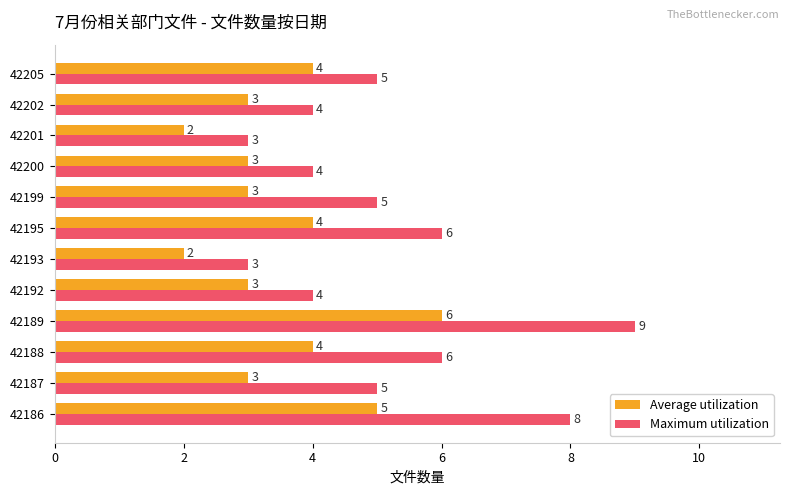

What value does the Average utilization series have at 42205?

4